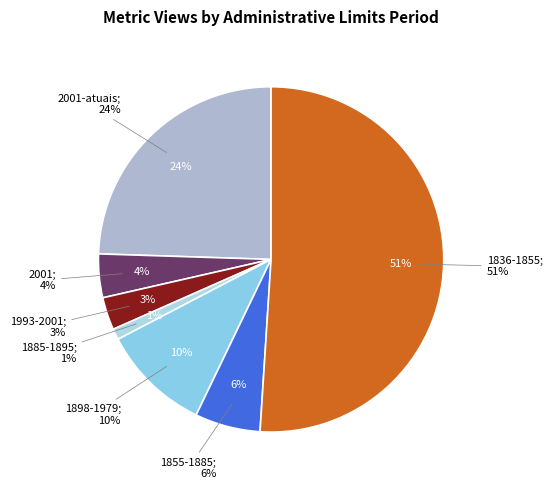

Does 1836-1855 account for over 50% of the chart?

Yes